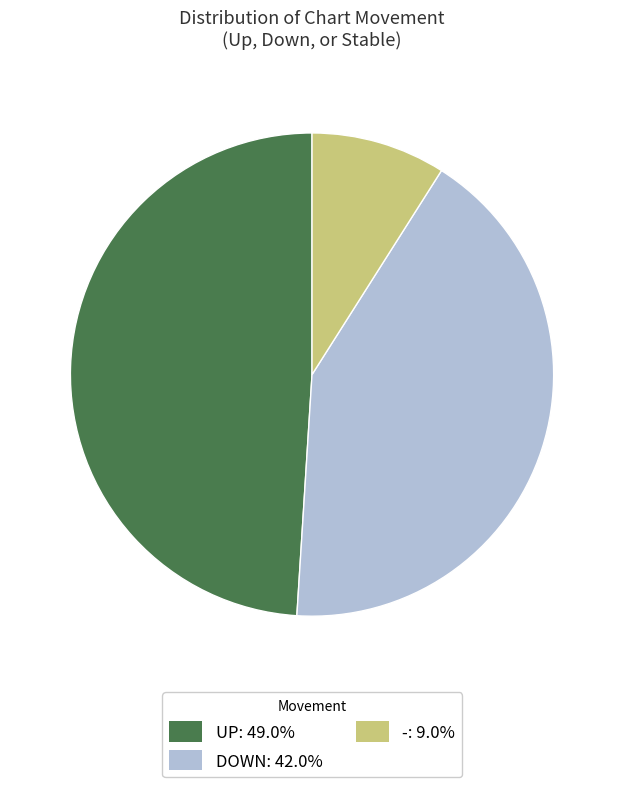

Is there a majority slice in this chart?

No